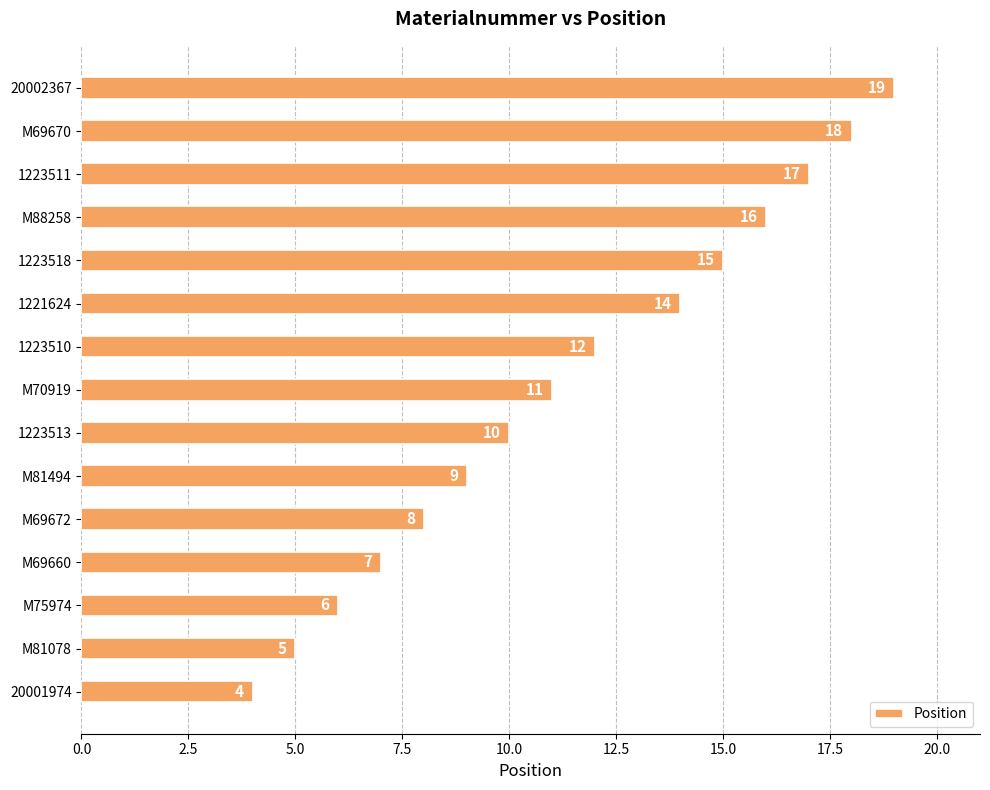

What is the maximum value shown in the chart?

19